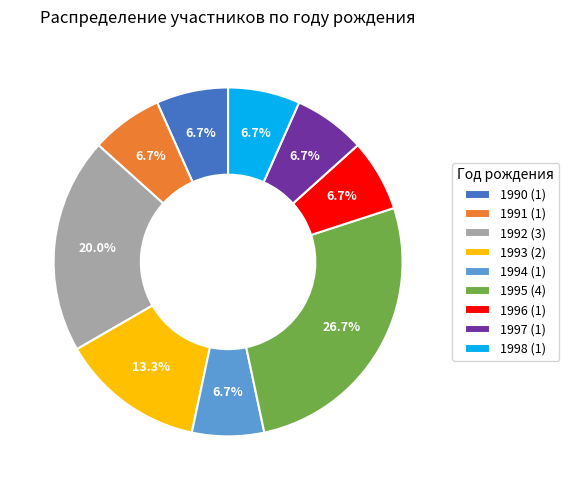

Do 1997 (1) and 1995 (4) together represent more than half of the pie?

No